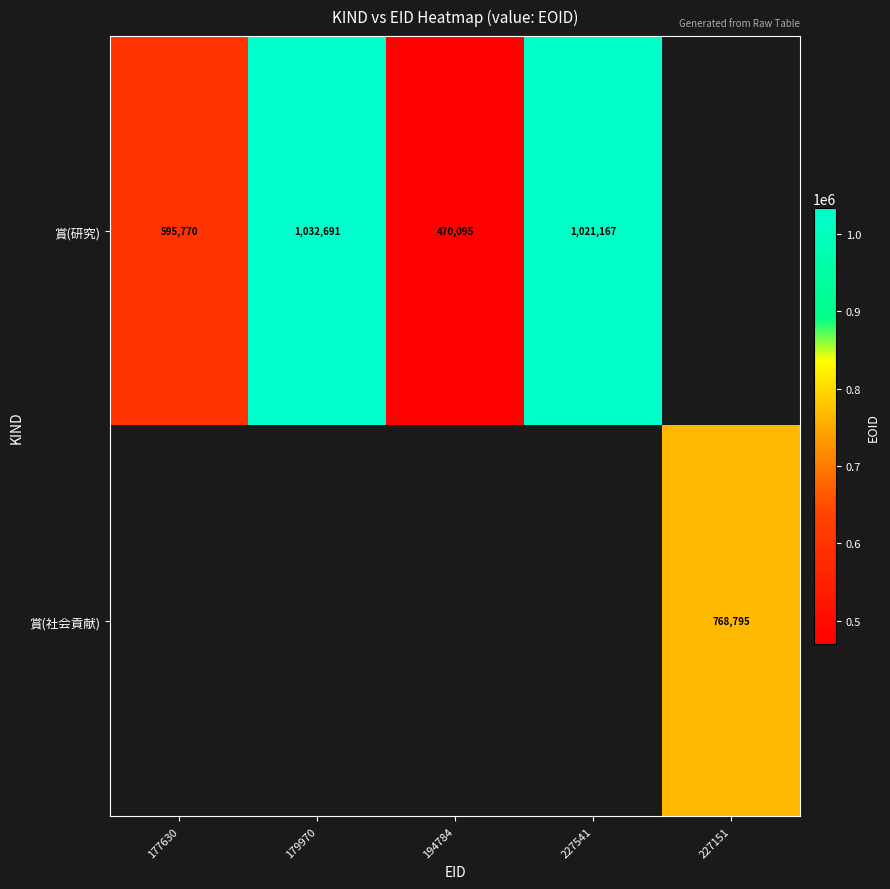

The 賞(研究) series shows 736630 at 194784. True or false?

False